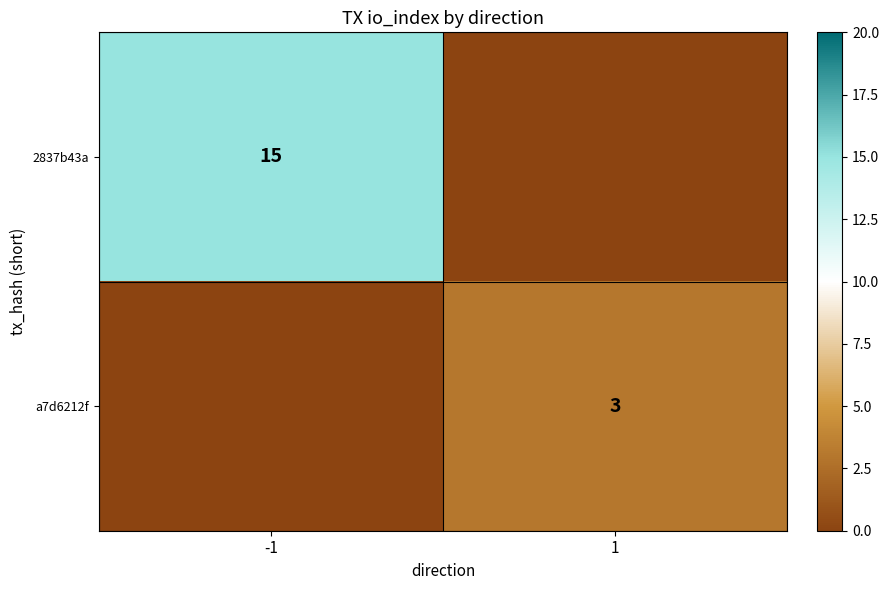

Is the value of 2837b43a at -1 greater than the value of a7d6212f at 1?

Yes